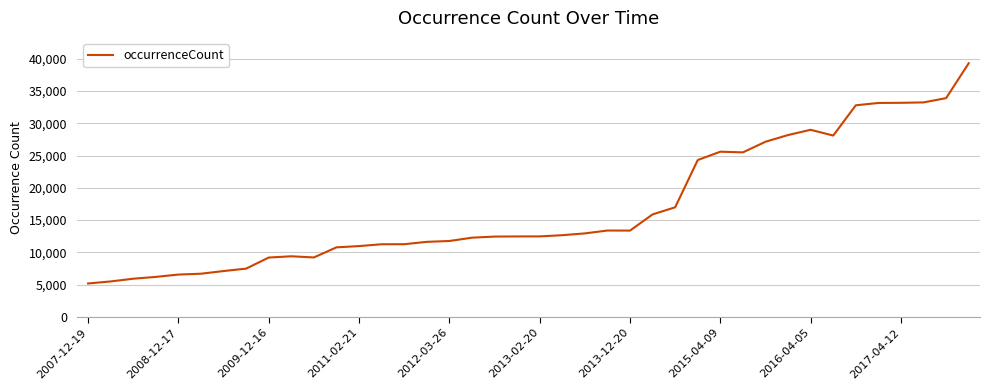

What is the minimum value shown in the chart?

5181